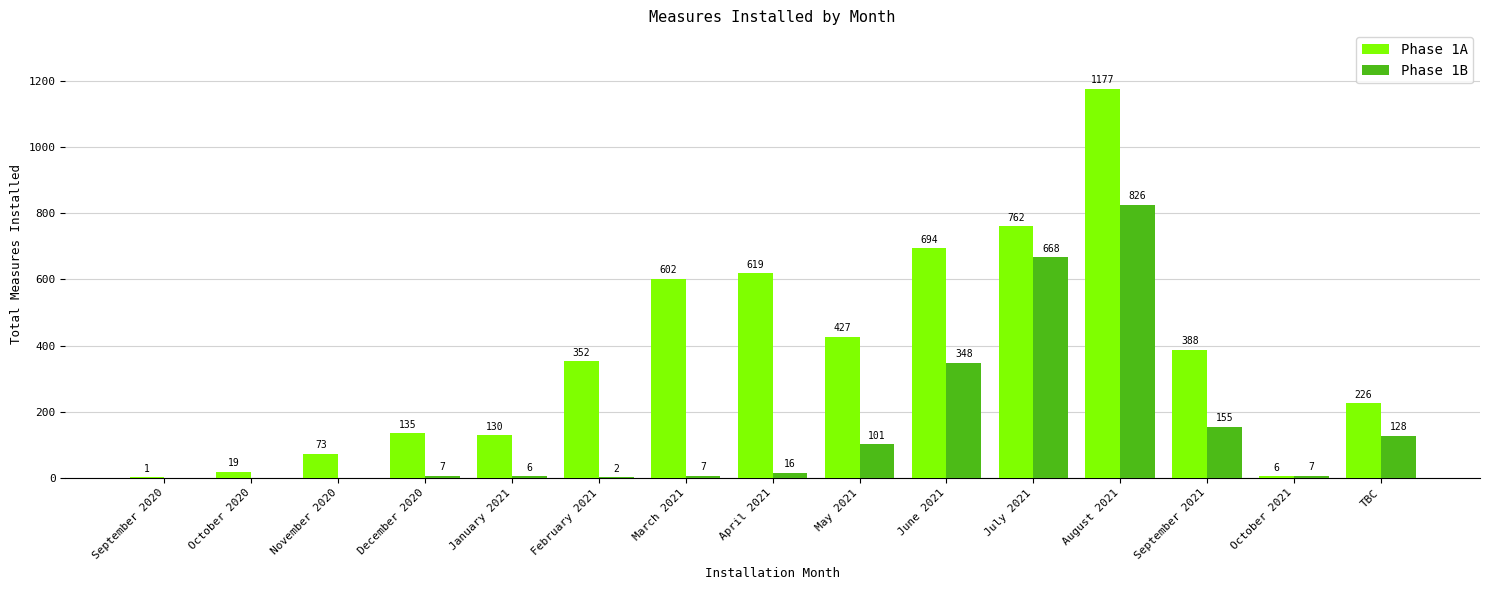

Which series changed the most between September 2020 and March 2021?

Phase 1A